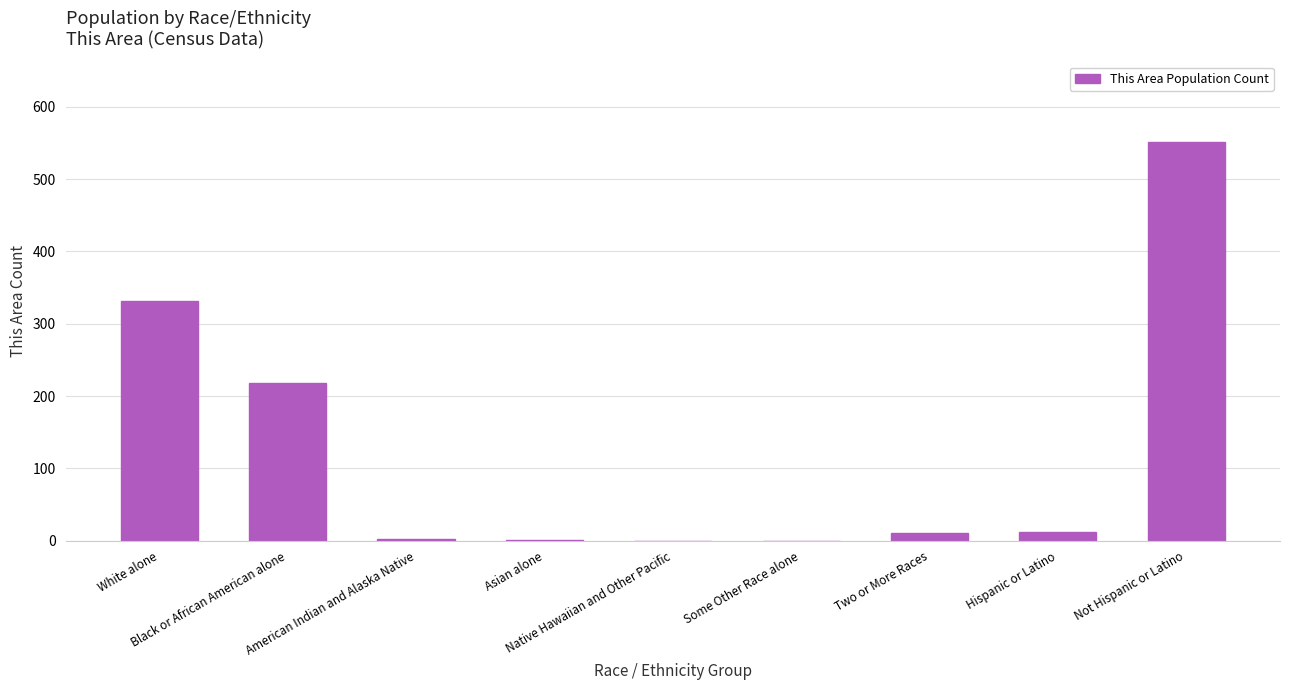

What is the greatest value displayed?

552